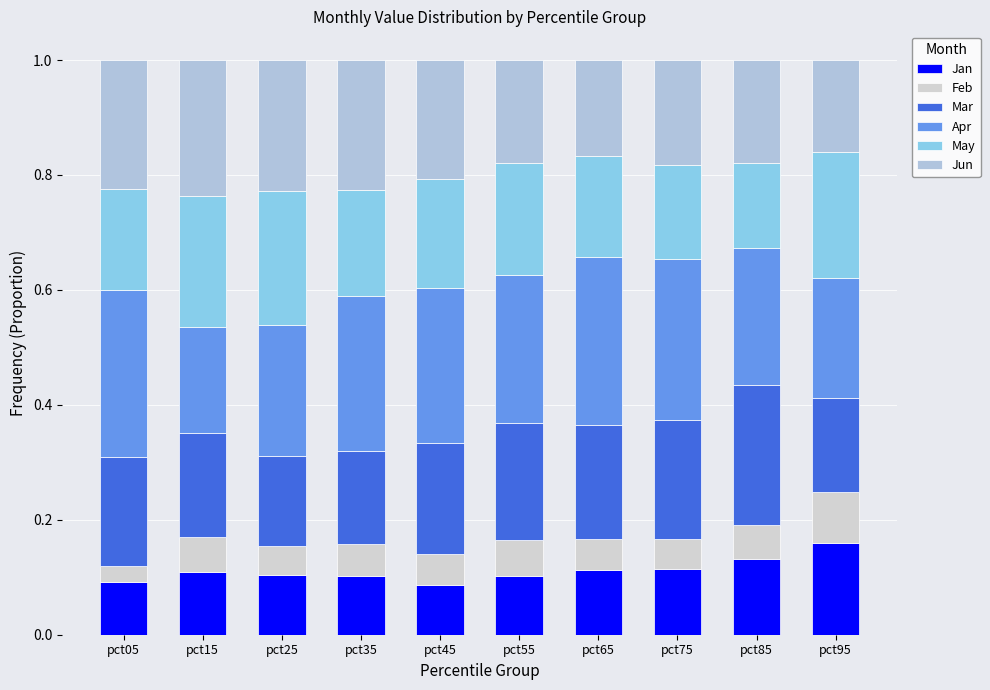

How many distinct data groups are displayed?

6